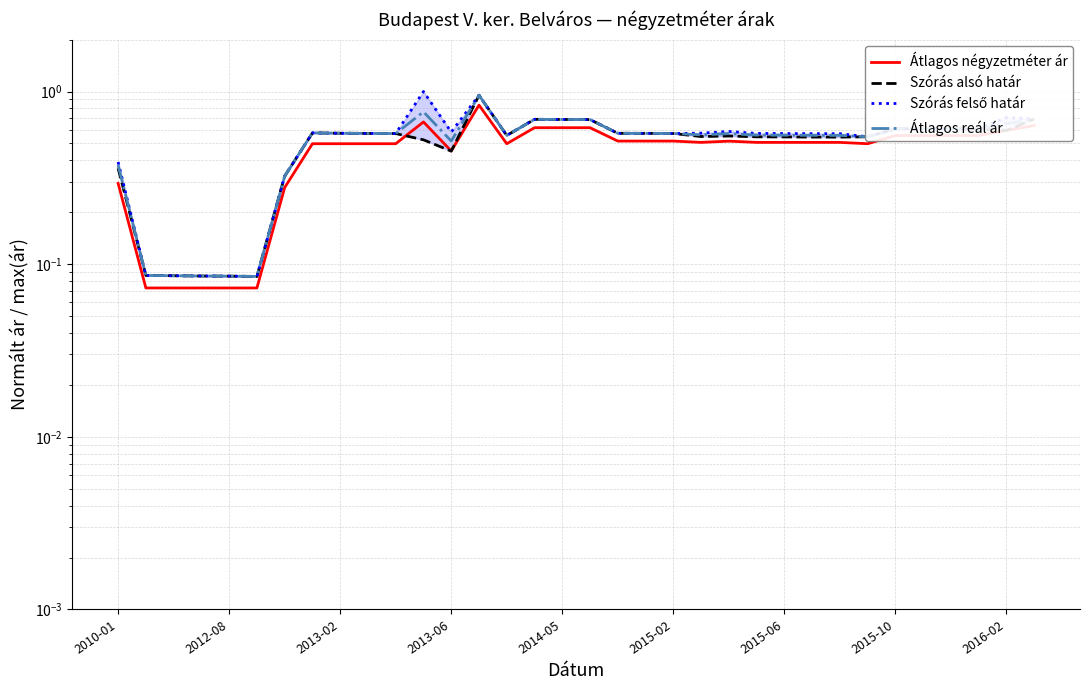

How many interior local peaks does the Szórás alsó határ series have?

5